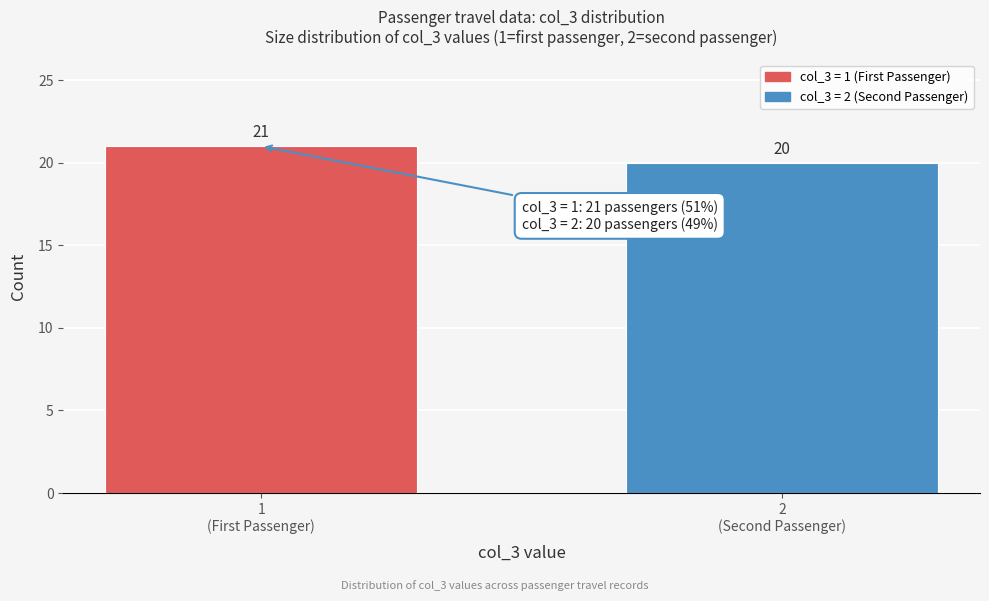

Reading left to right, extract all data points from this chart.

21	20